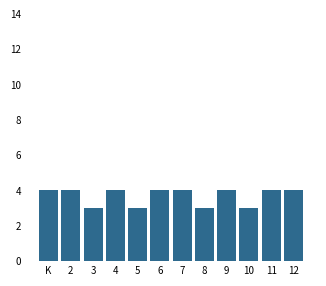

Reading right to left, extract all data points from this chart.

4	4	3	4	3	4	4	3	4	3	4	4